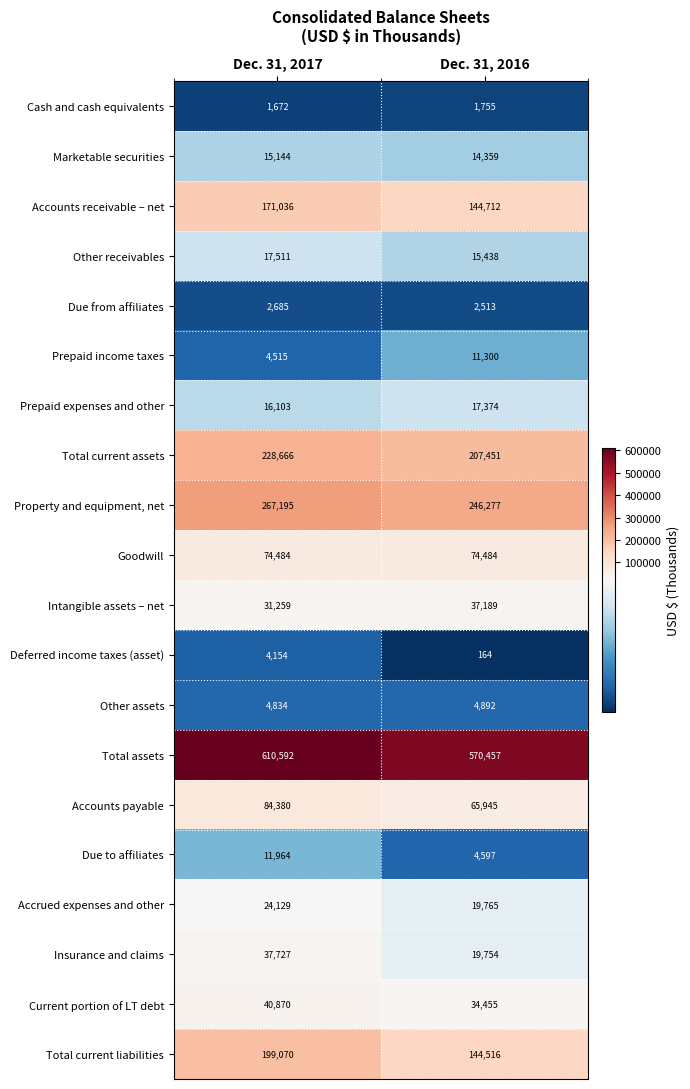

List the series in order of their peak value, lowest first.

Cash and cash equivalents, Due from affiliates, Deferred income taxes (asset), Other assets, Prepaid income taxes, Due to affiliates, Marketable securities, Prepaid expenses and other, Other receivables, Accrued expenses and other, Intangible assets – net, Insurance and claims, Current portion of LT debt, Goodwill, Accounts payable, Accounts receivable – net, Total current liabilities, Total current assets, Property and equipment, net, Total assets